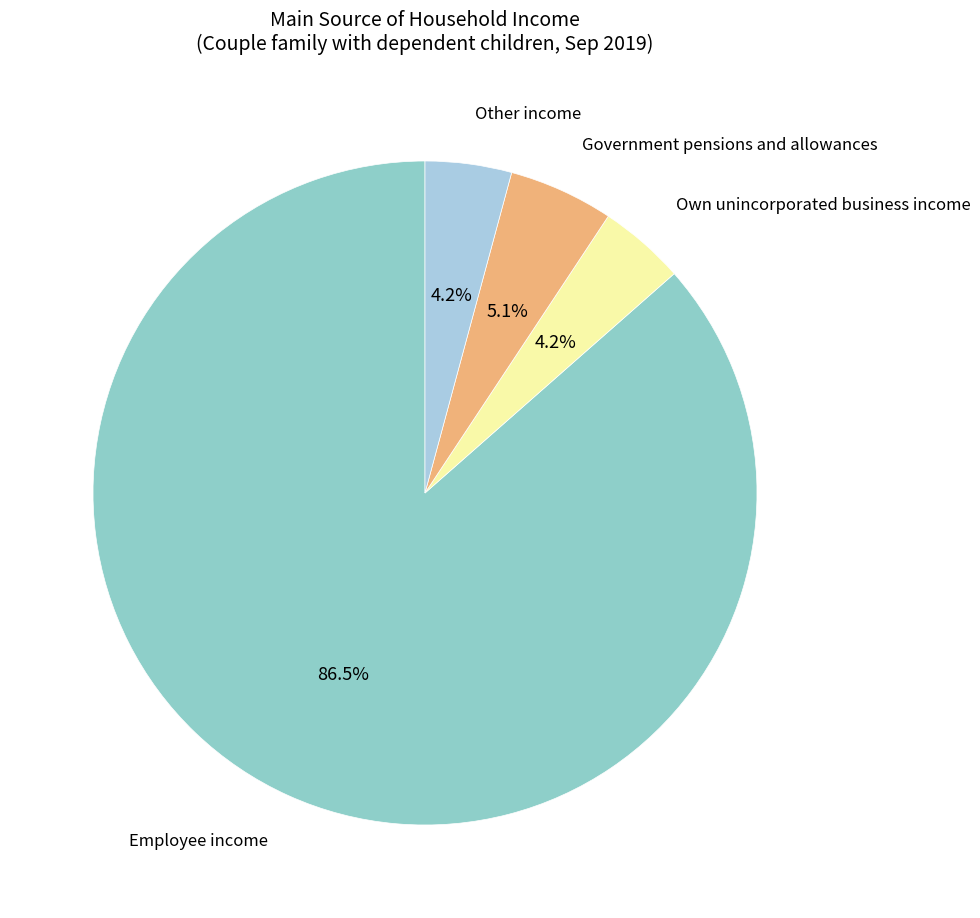

How many segments does this pie chart have?

4